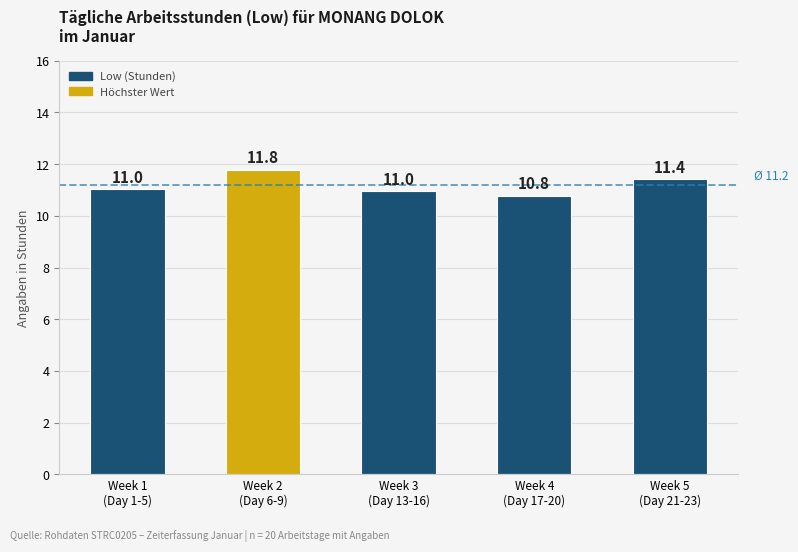

The value at Week 1
(Day 1-5) is 11.0. True or false?

True